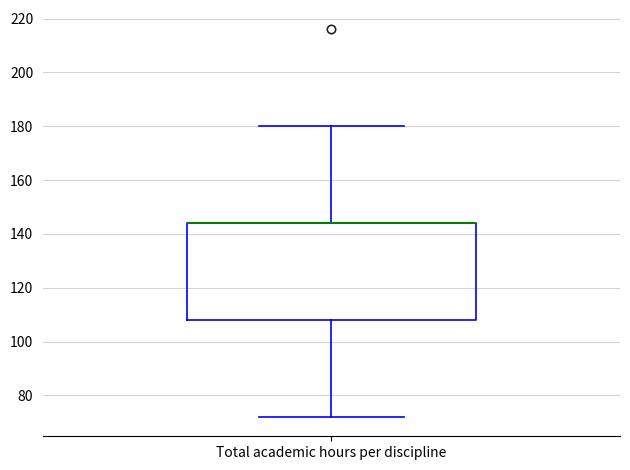

Where does the upper whisker of the box for Total academic hours per discipline end on the y-axis? The values are not printed on the chart, so give them approximately, as read against the axis.

180